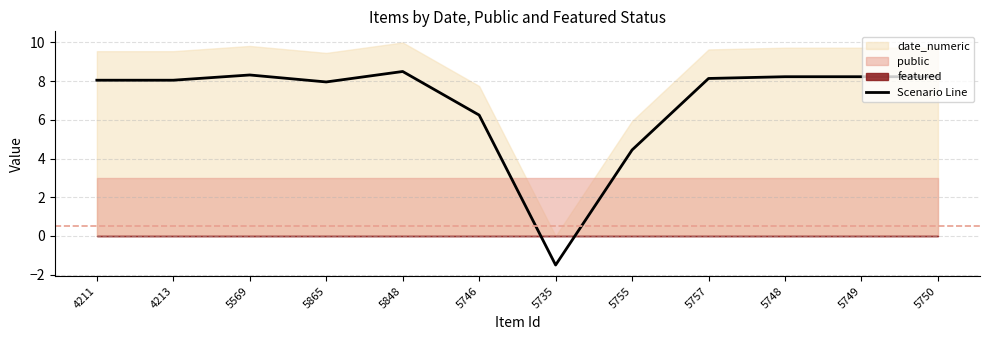

How many values are above zero?

11